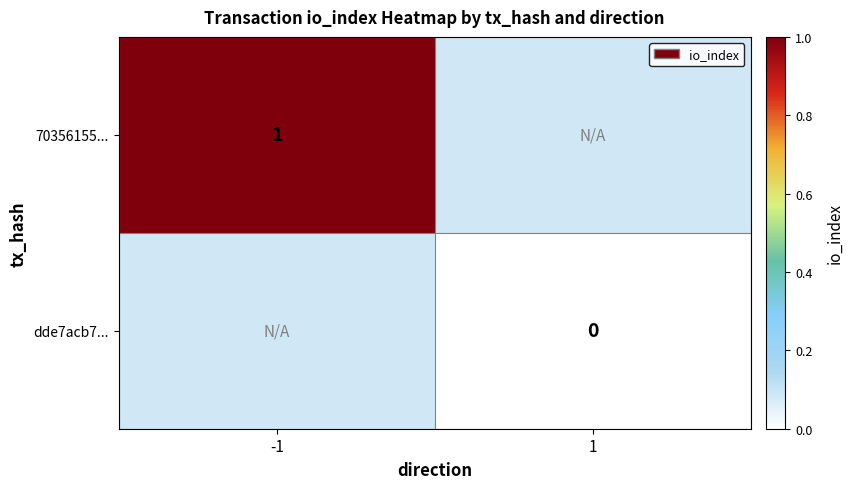

Is it true that 70356155... equals 1 at -1?

True